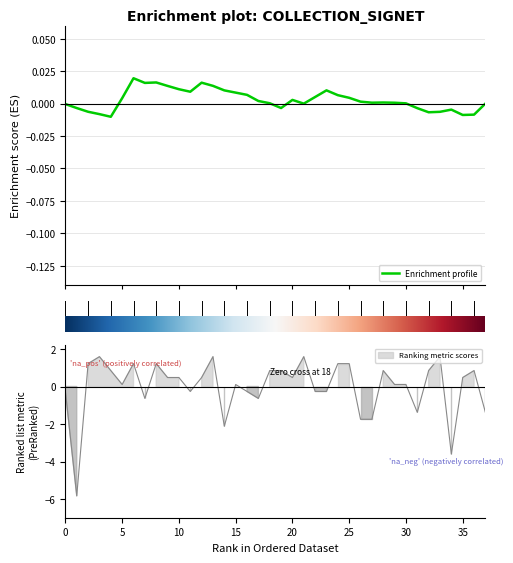

List the labels in order of value, smallest first.

Abécédaire de Antonio, Les devinettes, Des bêtes, La petite casserole, L'abécédaire amoureux, Le loup, Mon dictionnaire, Bon papa, D'où viens-tu, ABC des animaux insolites, Contraires, Devine animaux 2, J'apprends expressions, J'apprends mots, Bizarre mais vrai 1, Devine animaux 1, L'alphabet des animaux, Le grand Antonio, Chez nous, Comment nous sommes, Cuisiner sans recettes, Il était une fois l'alphabet, L'imagier de la maison, Avec du temps, Doux comme un agneau, Elle sera toujours là, L'abécédaire du pet, L'enfant des livres, Moments de maman, Amelia Earhart, Bizarre mais vrai 2, Bonhomme, Je ne te vois plus, La couleur des émotions, Au bain!, Debout!, Imagine, Léon et les expressions